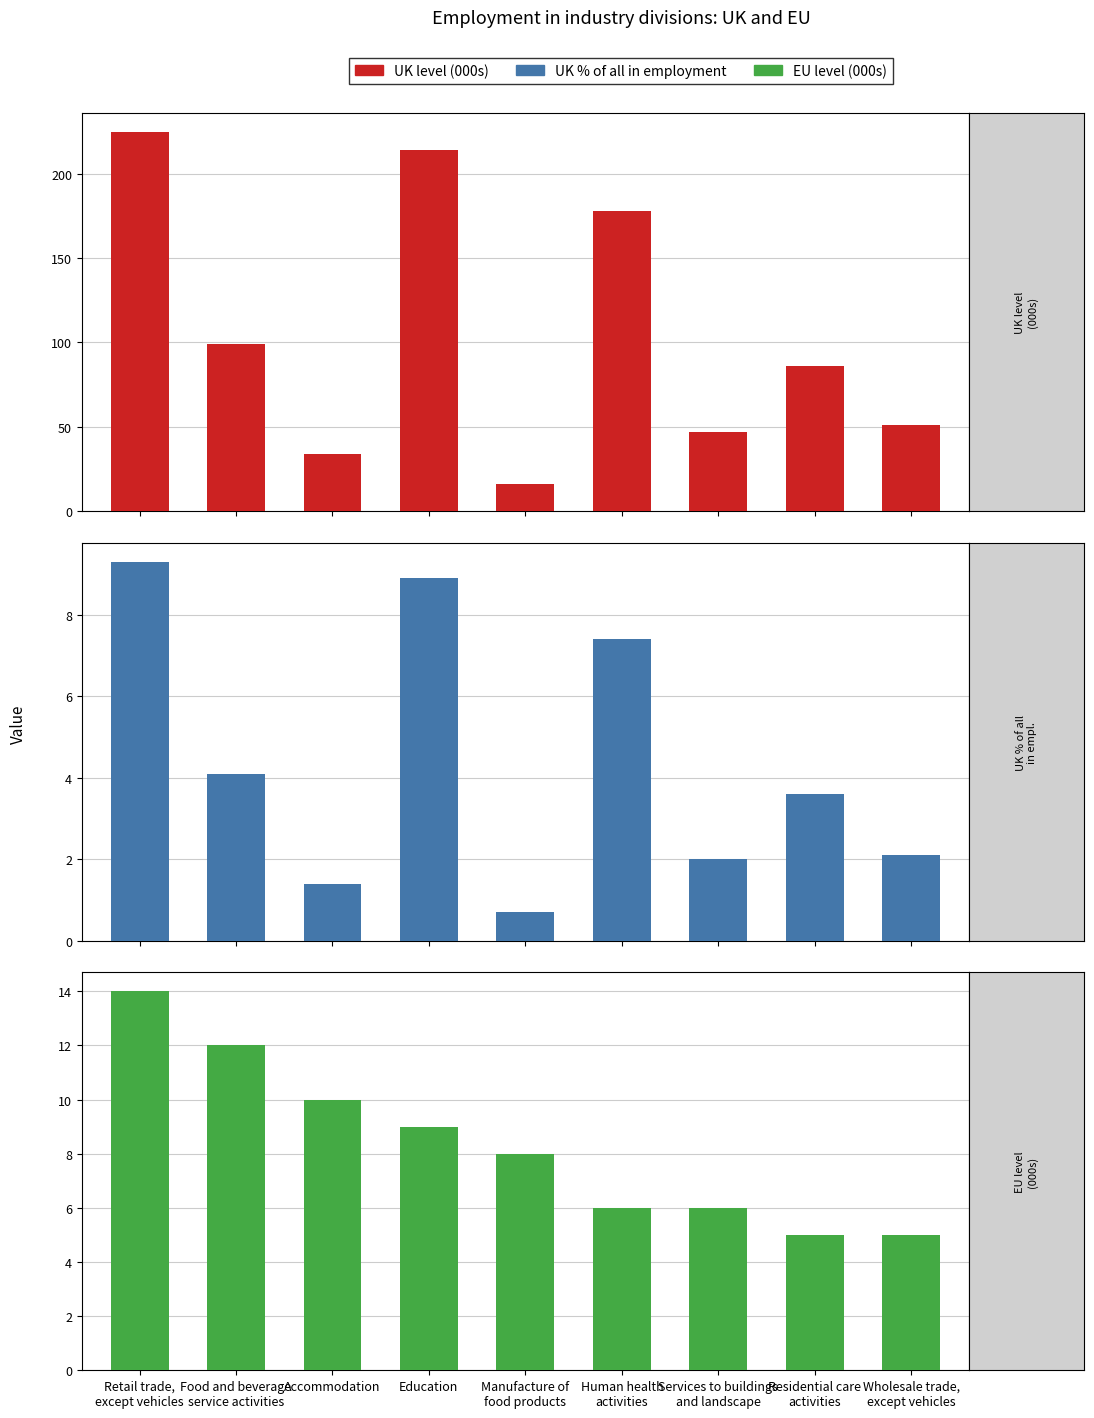

What are all the series names shown in the legend?

UK level (000s), UK % of all in employment, EU level (000s)